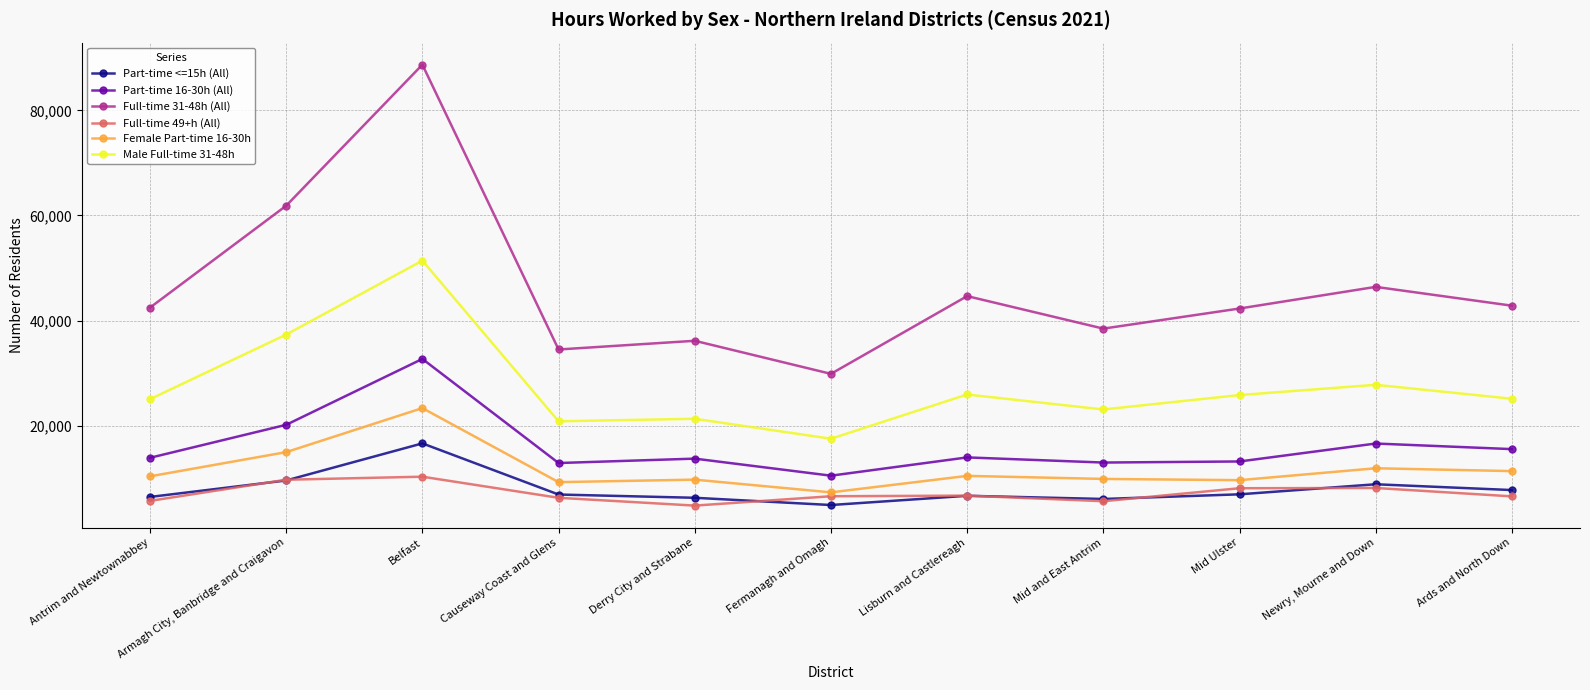

Where is the first local maximum for Full-time 31-48h (All)?

Belfast